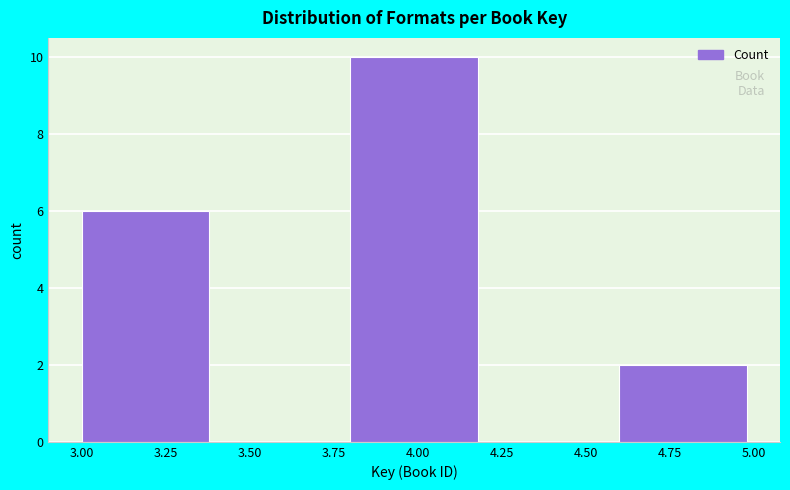

Reading left to right, list every bar in this chart as the range it spans on the x-axis followed by its height. The values are not printed on the chart, so give them approximately, as read against the axis.

3.0 to 3.4: 6
3.4 to 3.8: 0
3.8 to 4.2: 10
4.2 to 4.6: 0
4.6 to 5.0: 2